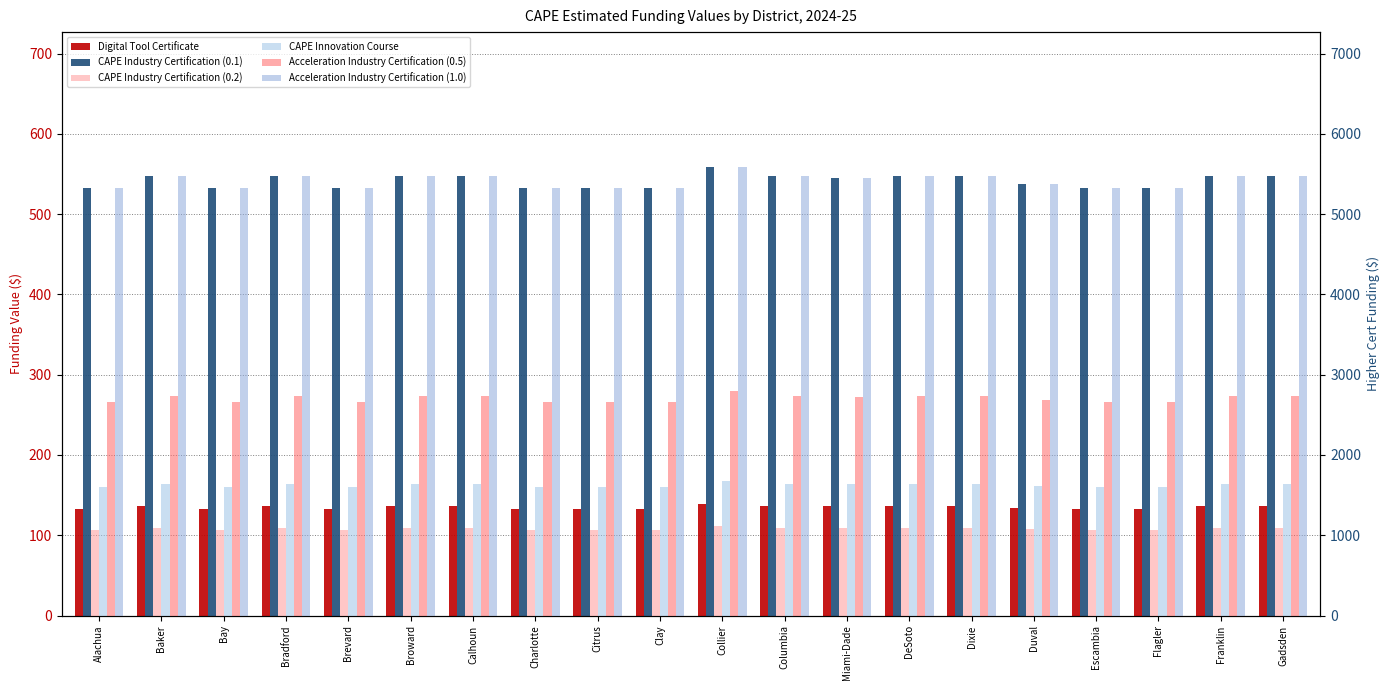

How many bars are there in each group?

6